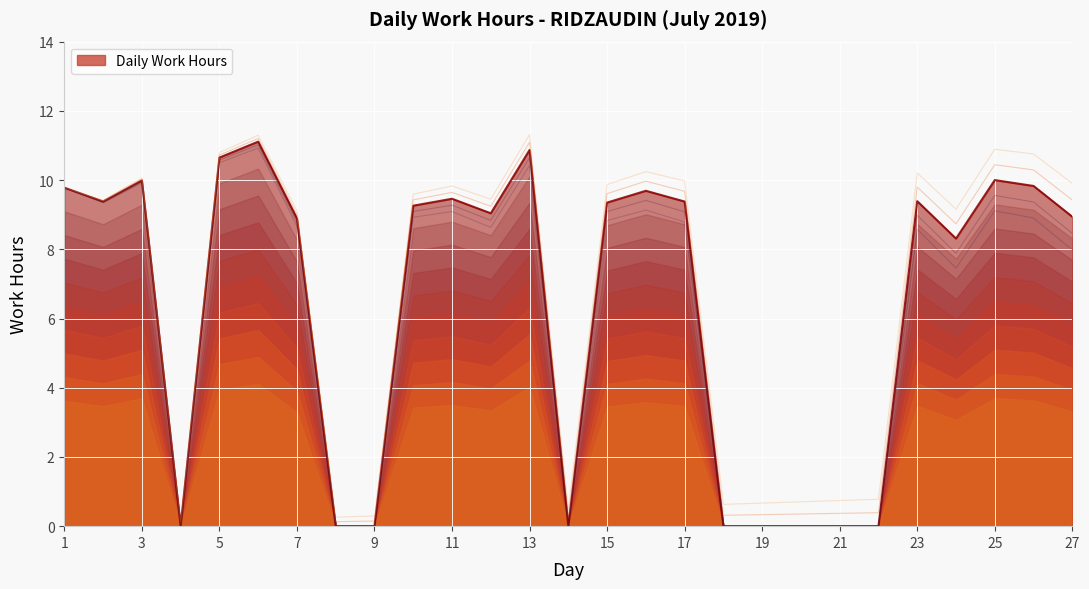

How many data points are less than 9?

12